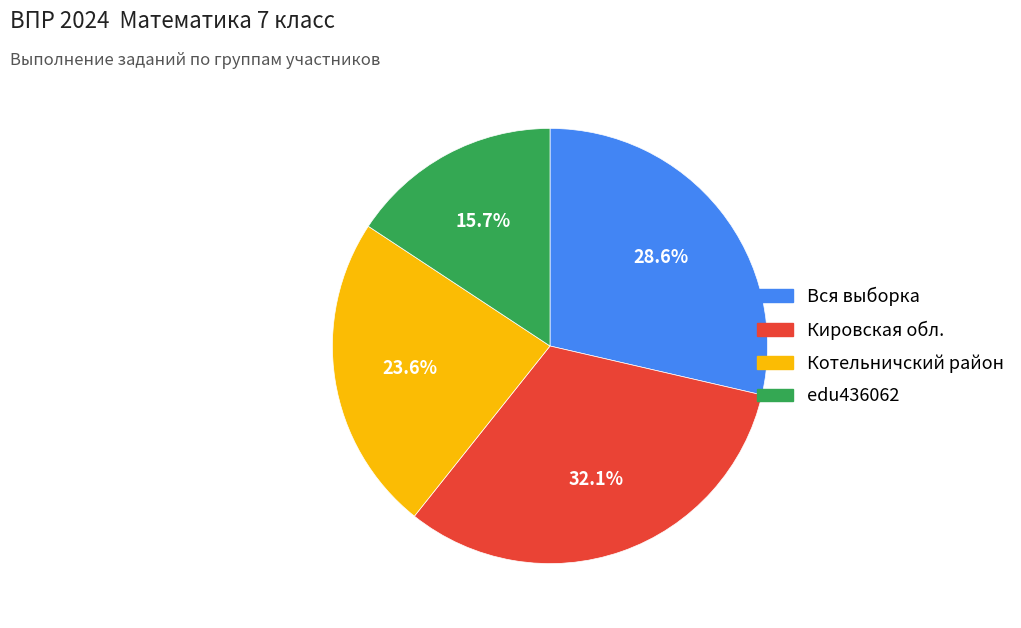

What percentage is NOT represented by Вся выборка?

71.4%